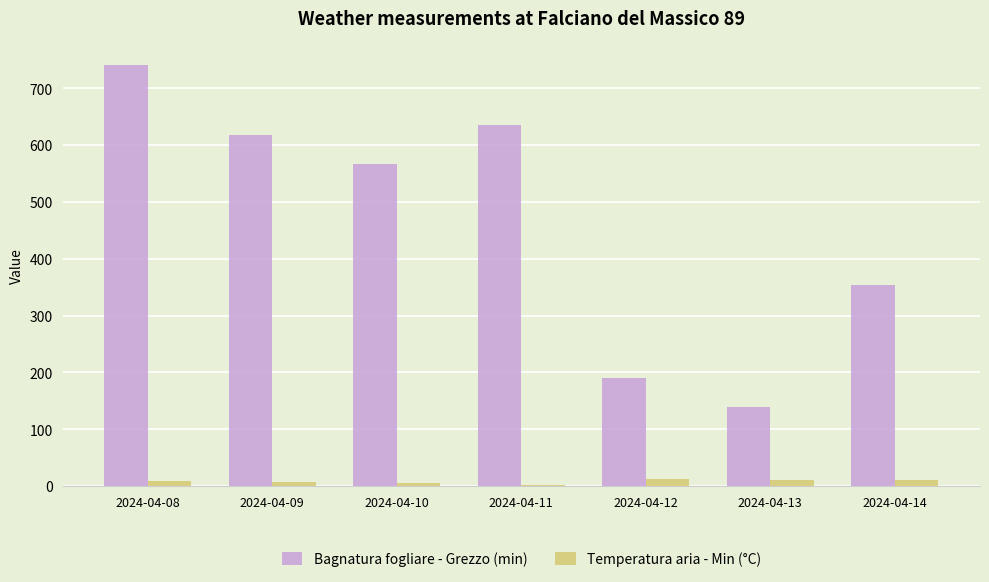

What is the sum of the Bagnatura fogliare - Grezzo (min) values at 2024-04-13 and 2024-04-08?

881.5